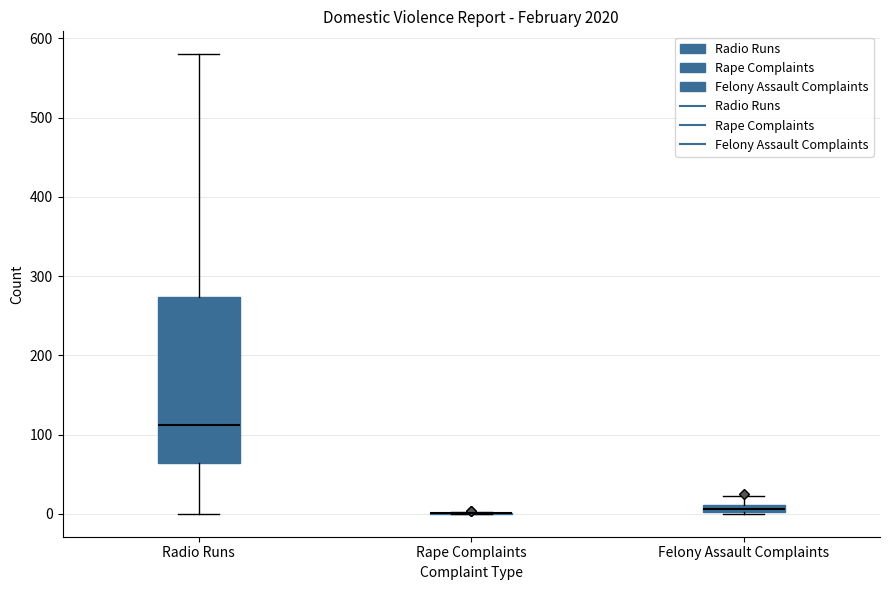

Which box is the tallest, from its lower edge to its upper edge?

Radio Runs